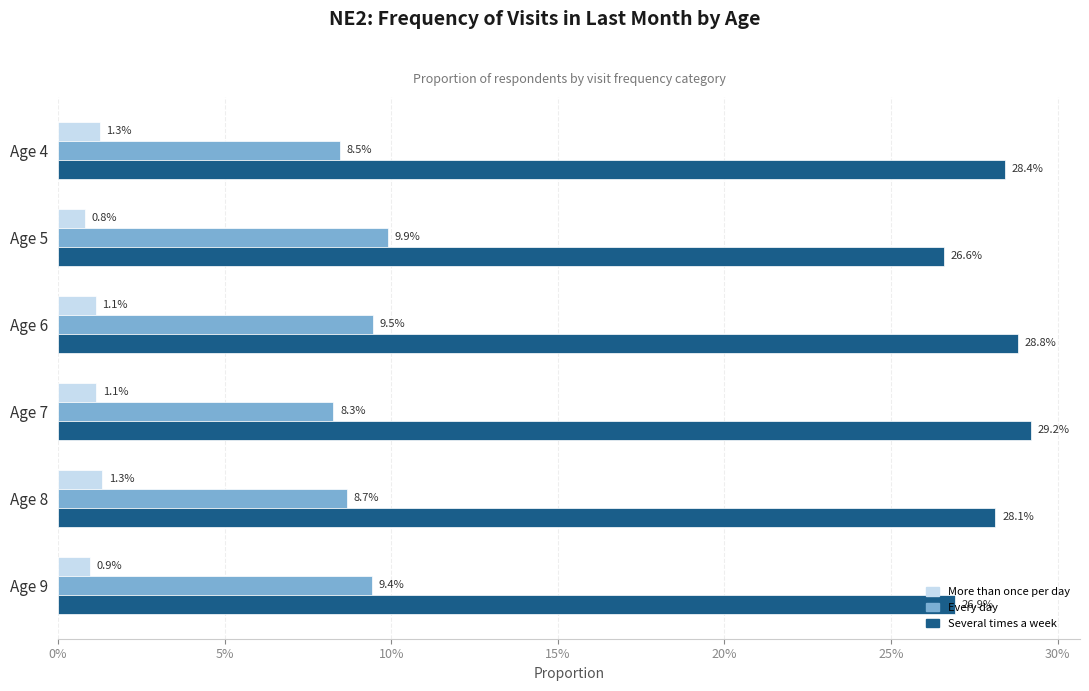

What are all the series names shown in the legend?

More than once per day, Every day, Several times a week